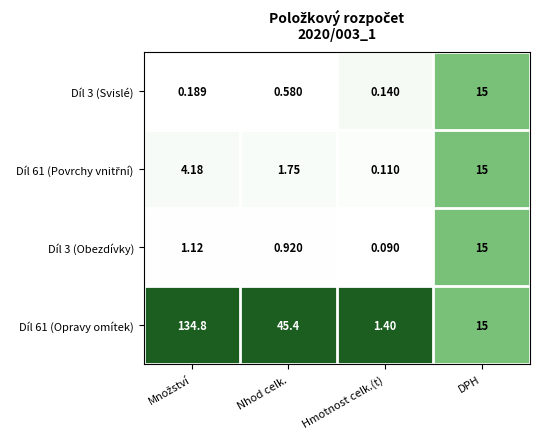

Is the value of Díl 3 (Obezdívky) at DPH greater than the value of Díl 3 (Svislé) at Nhod celk.?

Yes